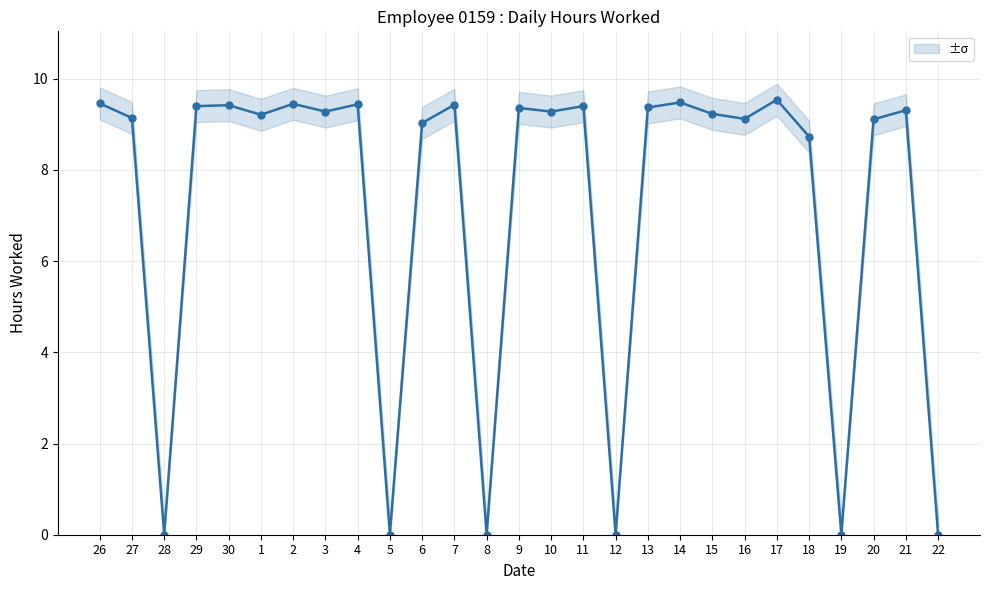

What is the difference between the maximum and minimum values?

9.5